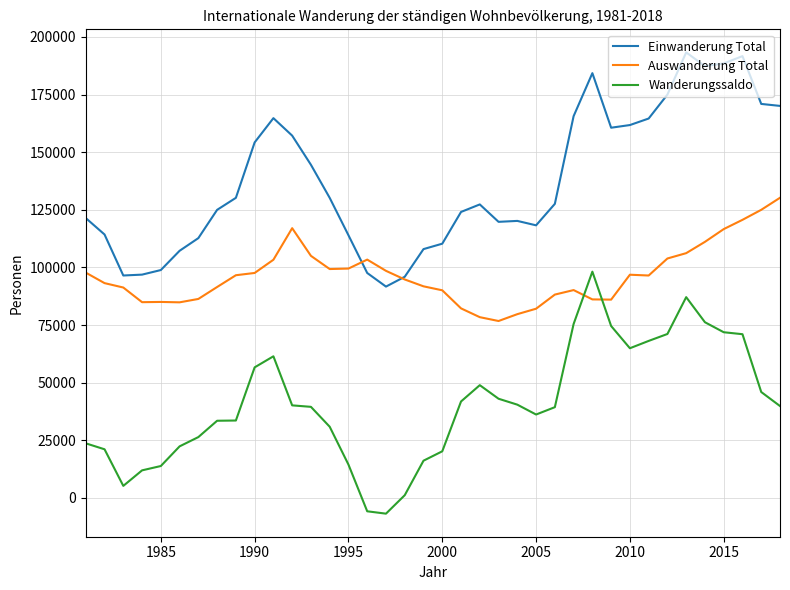

Rank the series by their maximum value, from highest to lowest.

Einwanderung Total, Auswanderung Total, Wanderungssaldo